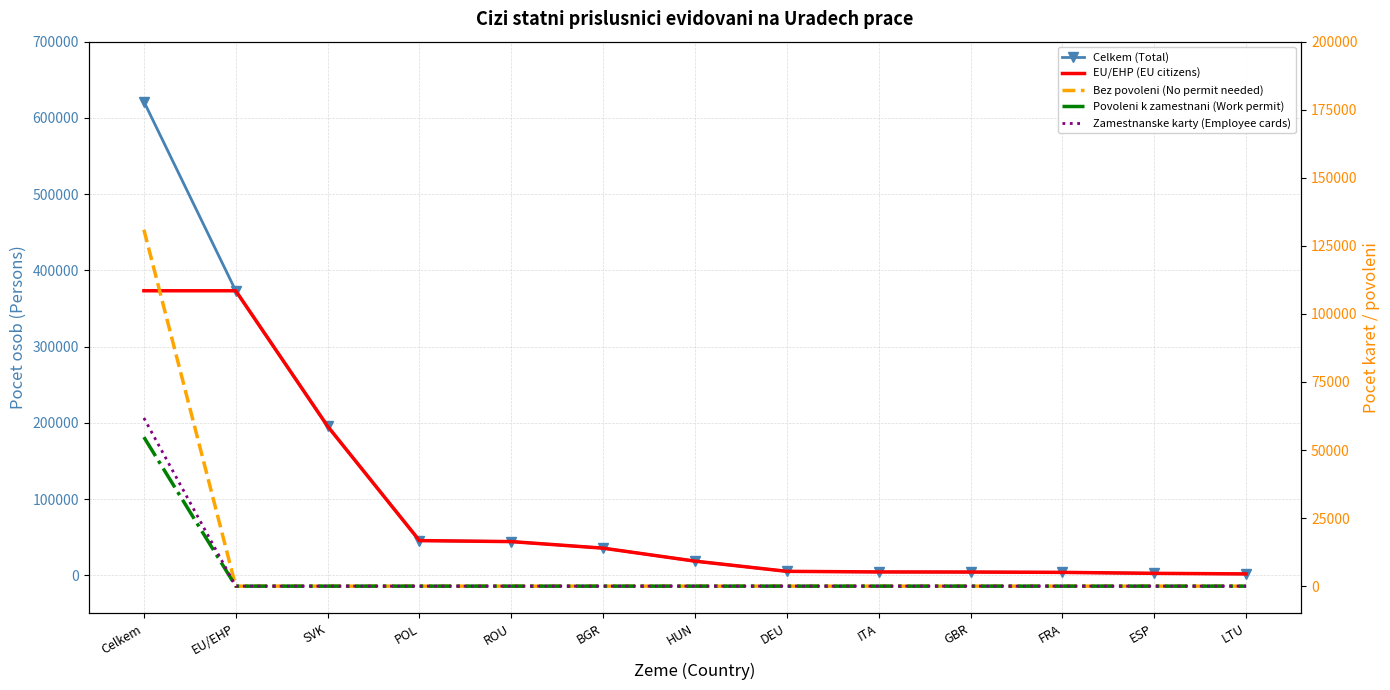

How many data points in EU/EHP (EU citizens) are above 18523?

6